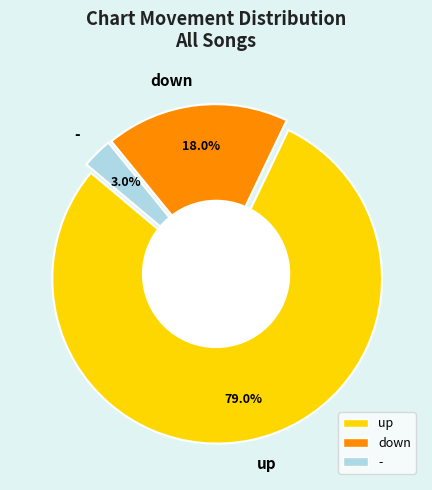

What is the smallest slice in the pie chart?

-